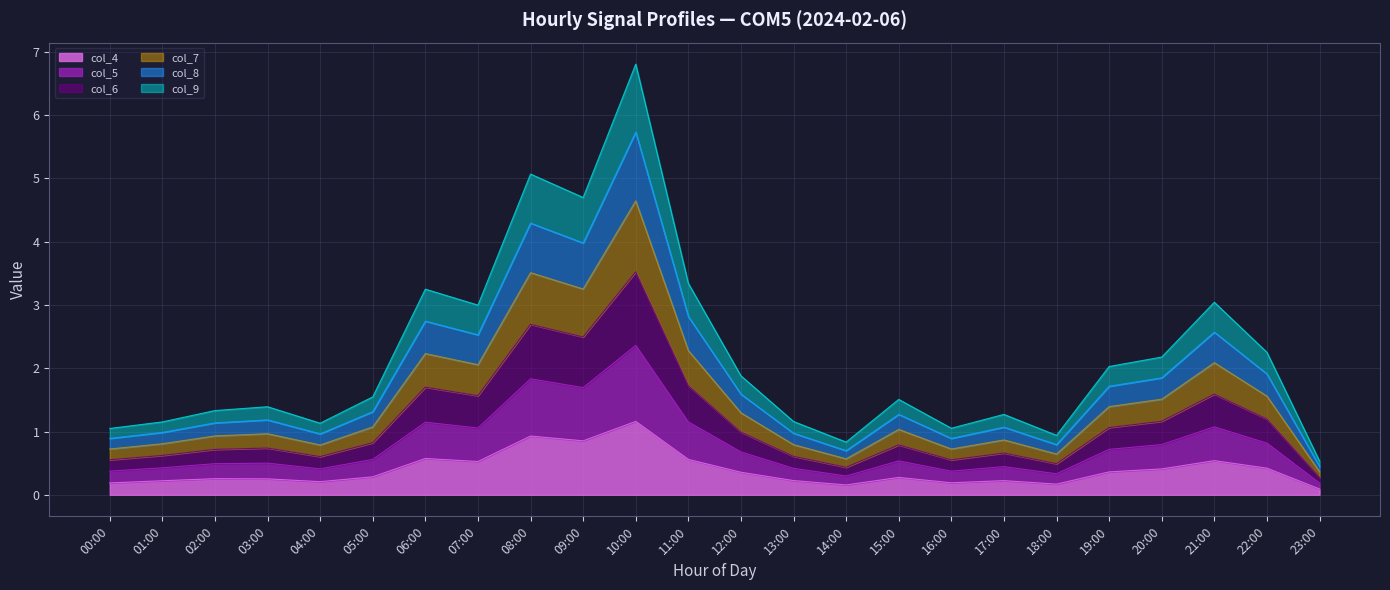

What is the total value across all series at 04:00?

1.1